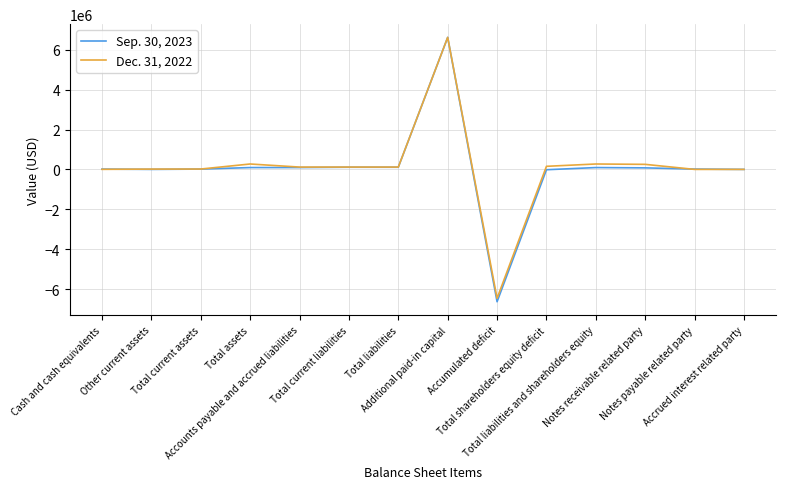

What is the maximum value shown in the chart?

6620217